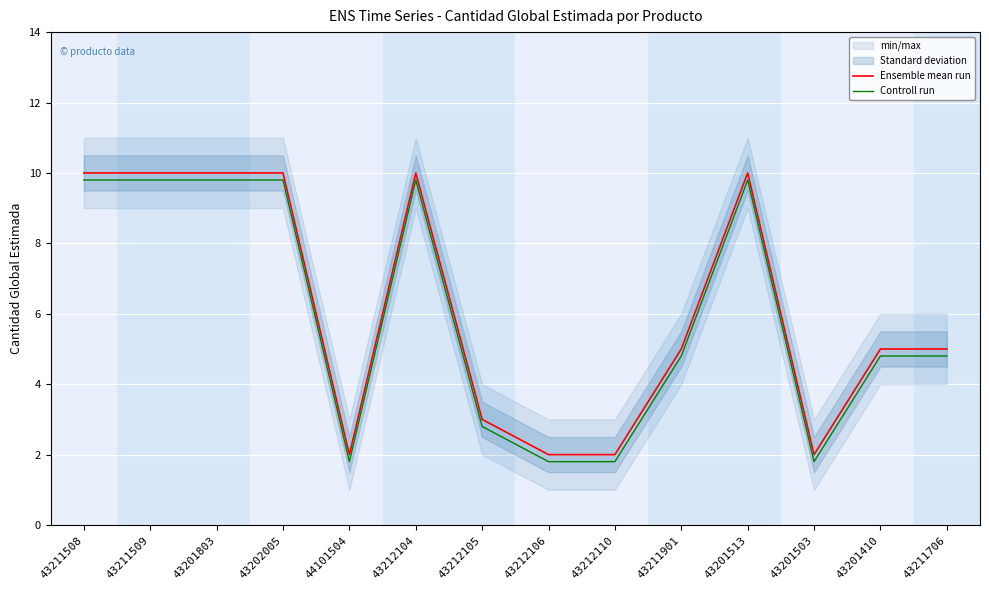

What is the spread (max minus min) of values at 43211706?

0.2